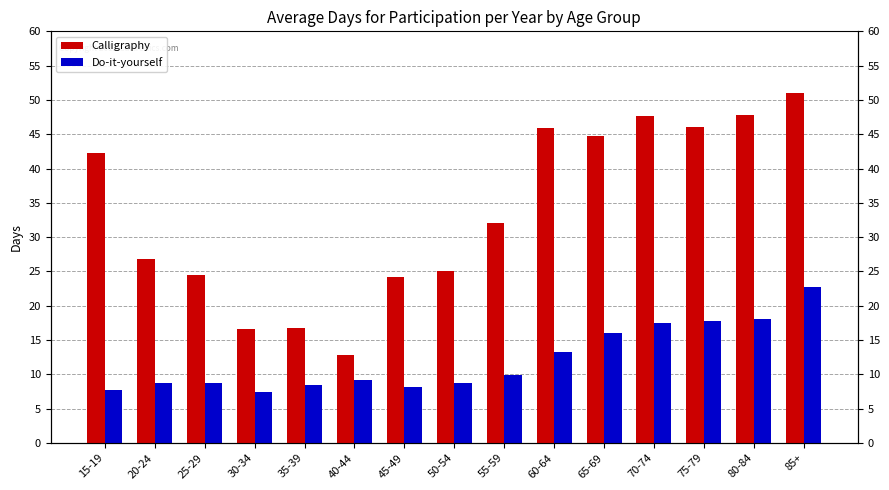

What is the label of the 15th bar from the left?

85+